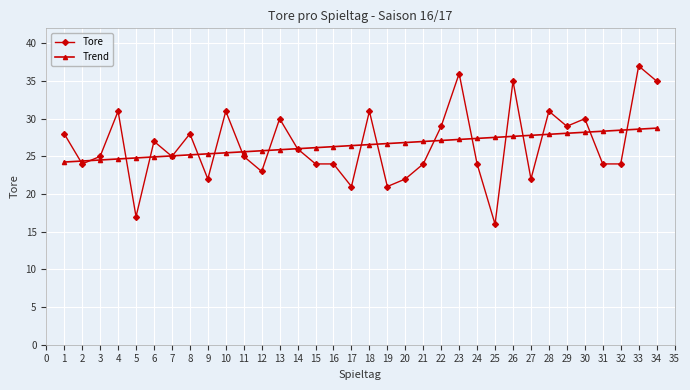

At which category is the sum across all series the highest?

33